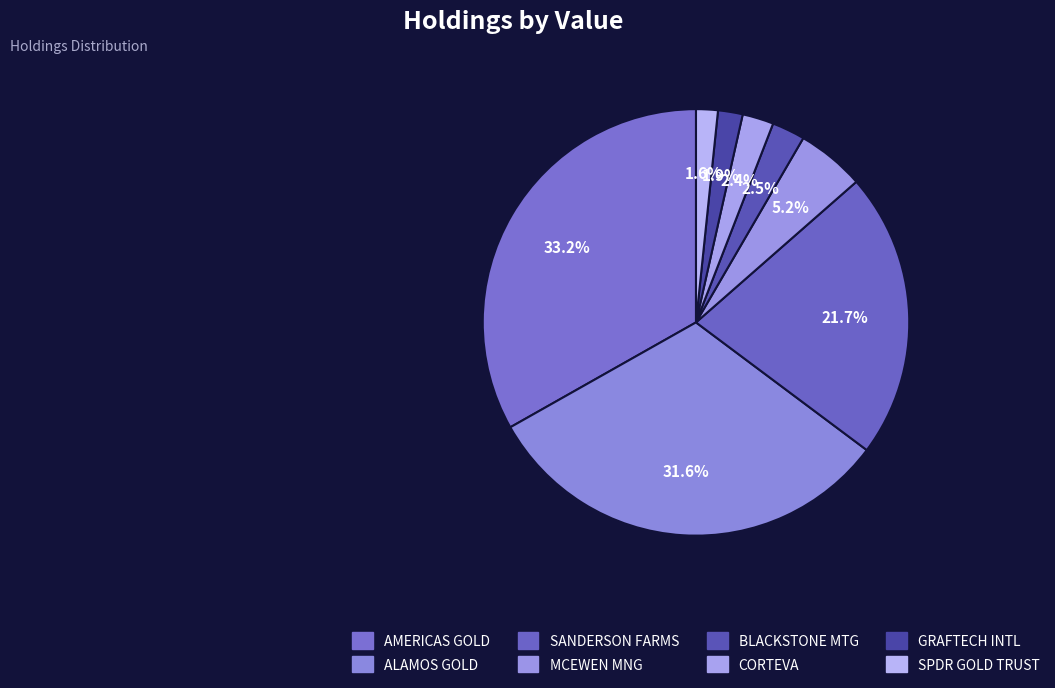

How many segments does this pie chart have?

8